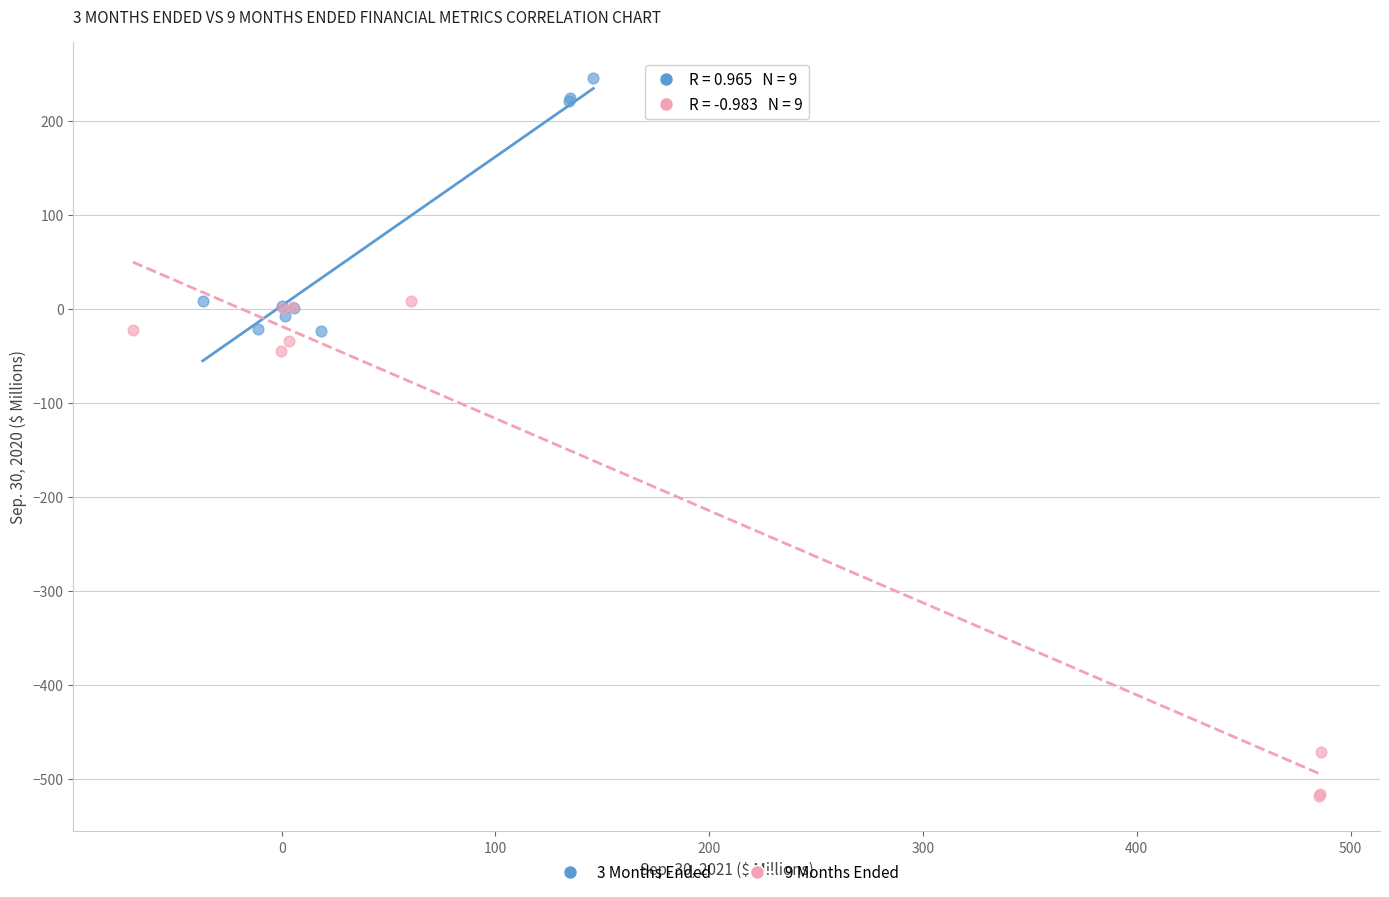

Which series reaches the maximum Y coordinate?

3 Months Ended